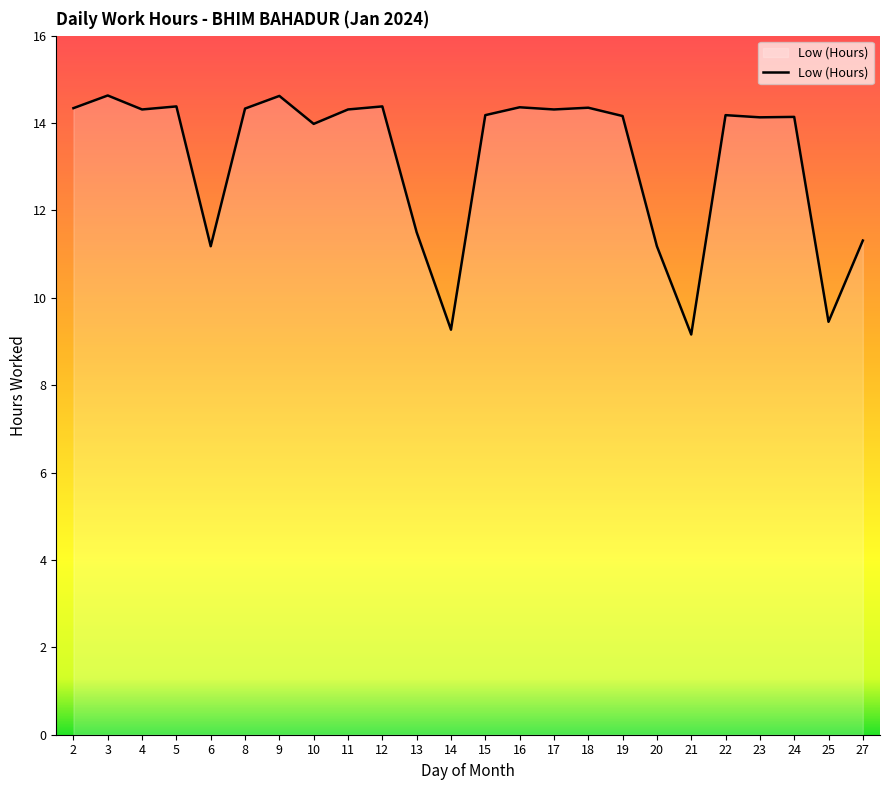

What is the ratio of the value at 25 to the value at 13?

0.8